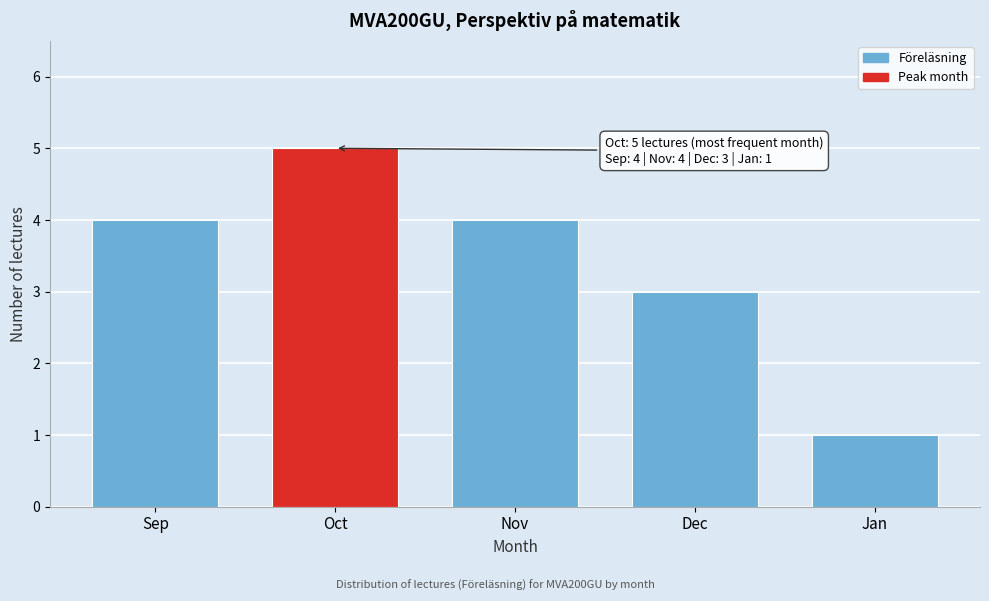

Reading left to right, extract all data points from this chart.

4	5	4	3	1